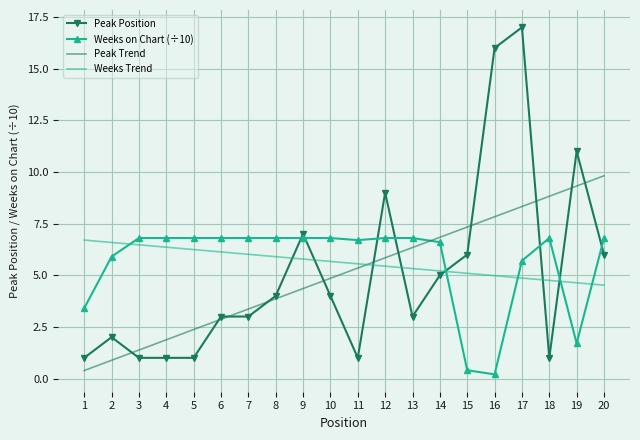

The Peak Trend series shows 4.4 at 9. True or false?

True